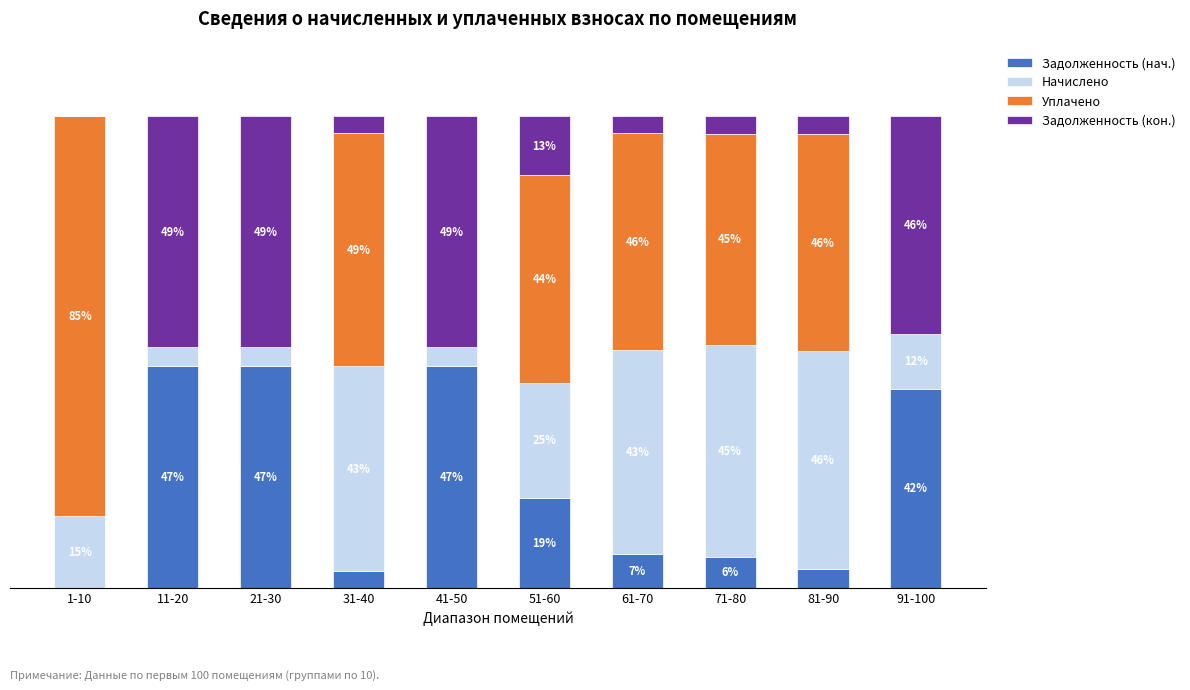

At which label does Задолженность (нач.) first exceed 18?

11-20